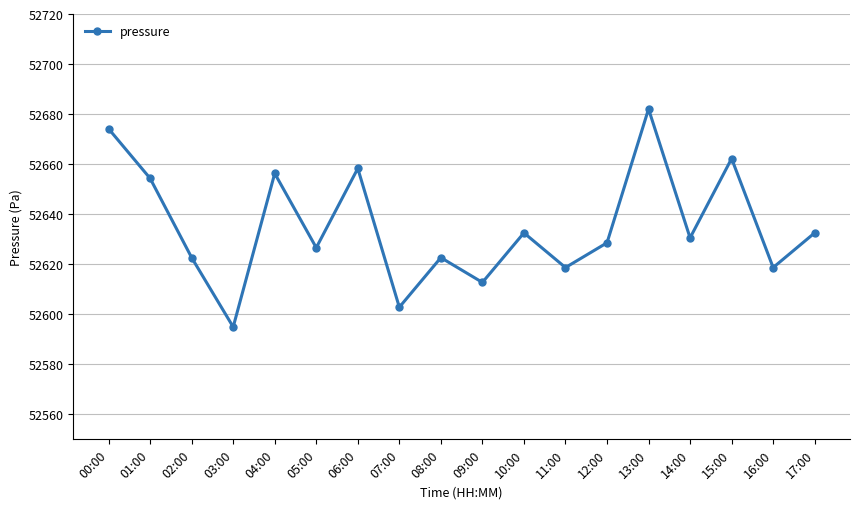

What is the value of the 2nd point from the left?

52654.3